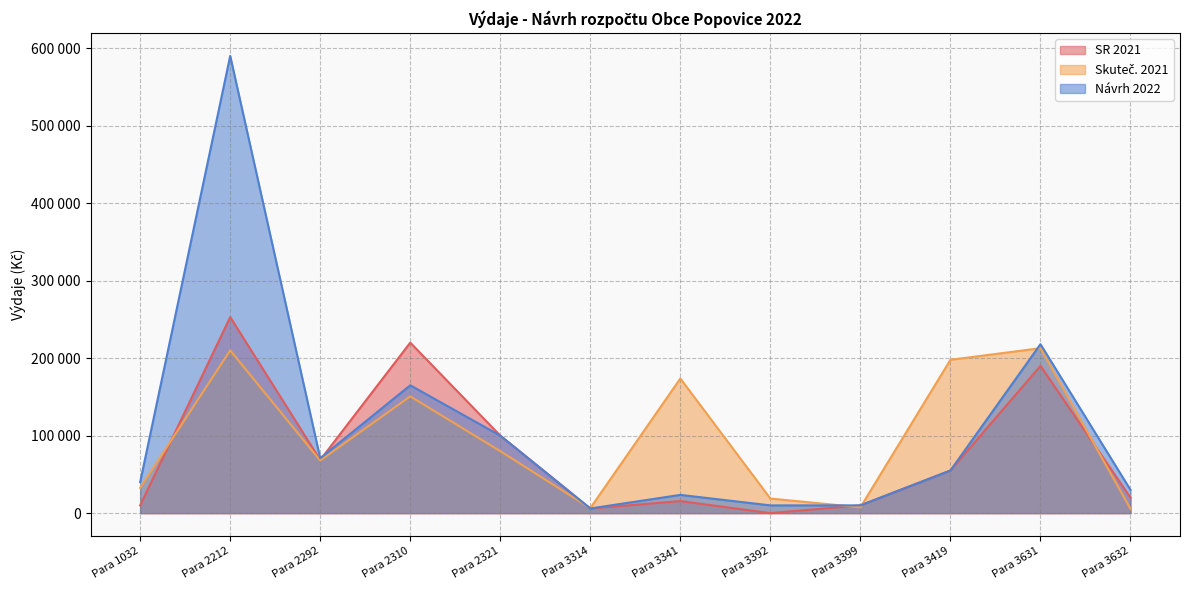

What is the sum of the SR 2021 values at Para 3419 and Para 1032?

65000.0